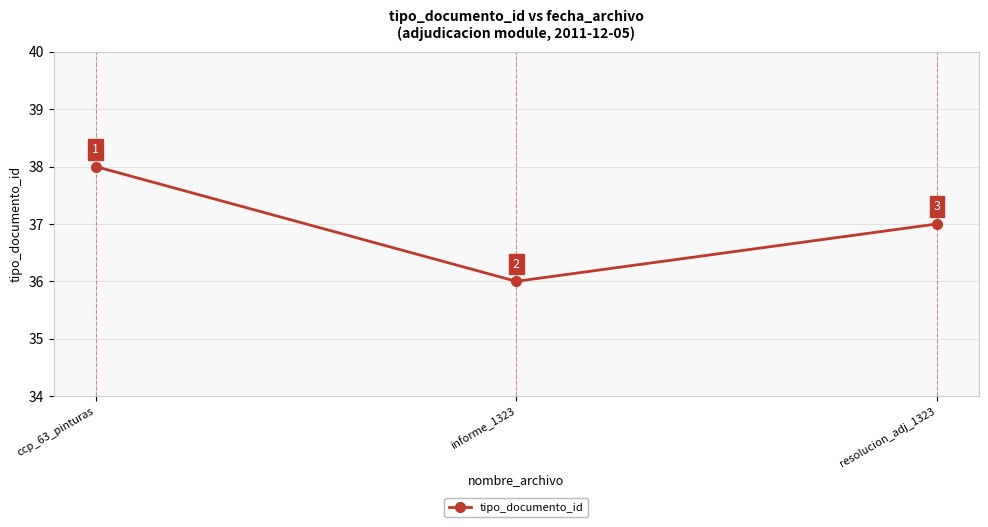

What is the approximate value at resolucion_adj_1323?

37